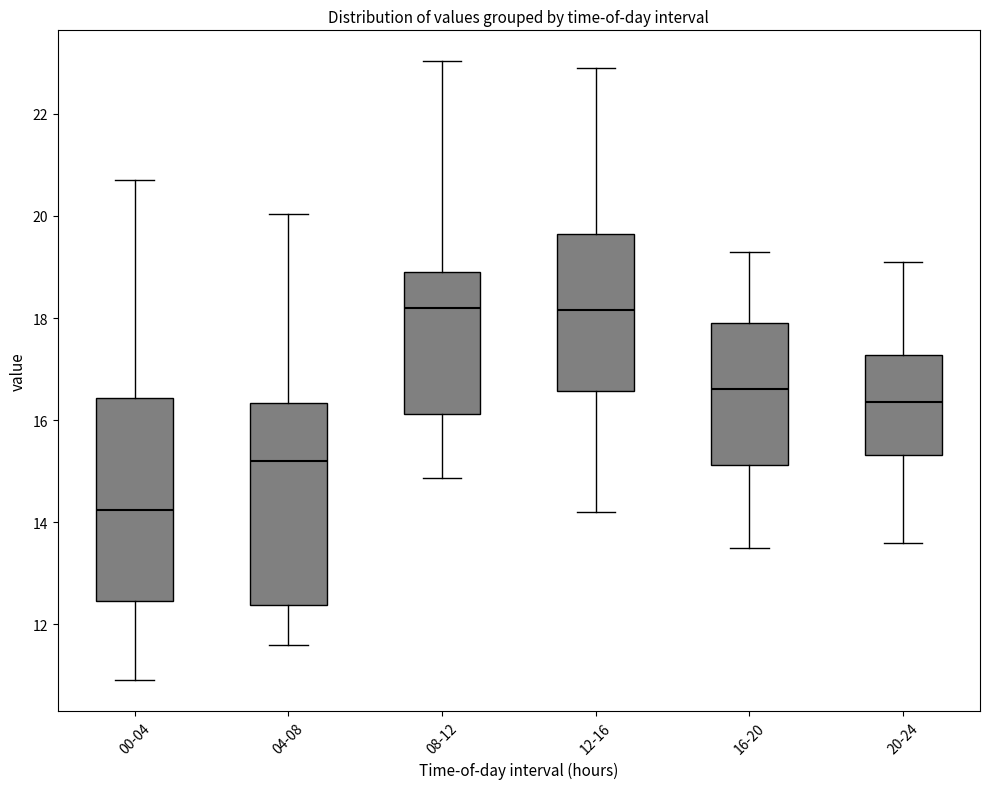

Where does the lower whisker of the box for 08-12 end on the y-axis? The values are not printed on the chart, so give them approximately, as read against the axis.

14.8